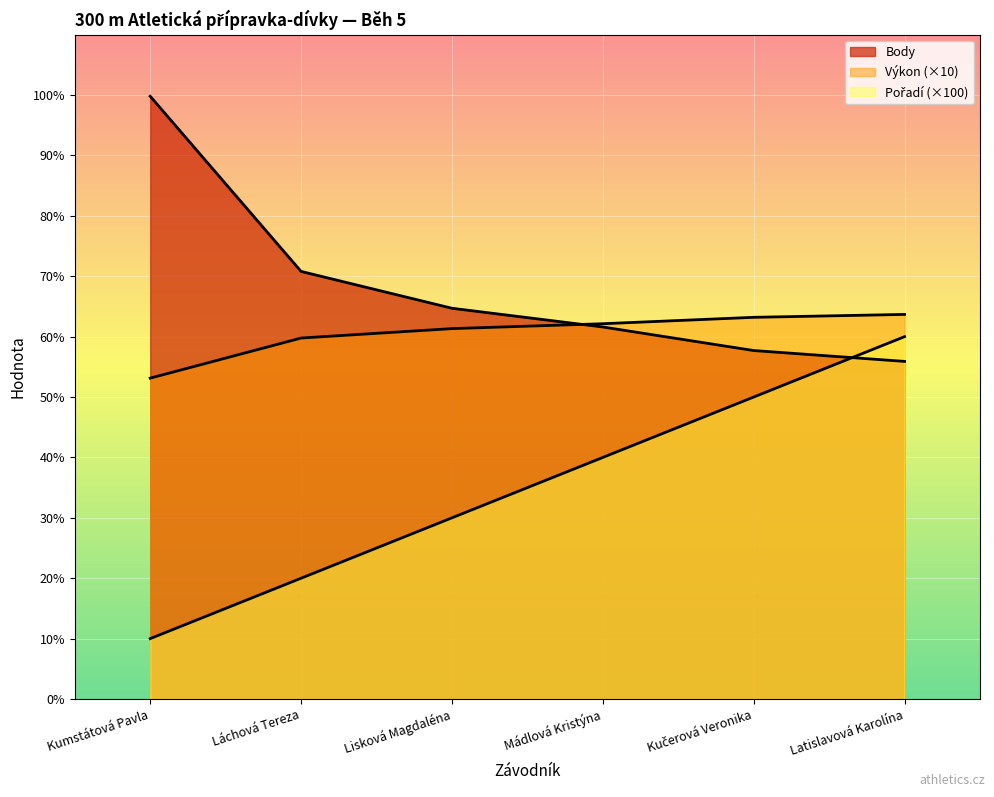

List the series in order of their overall mean, highest first.

Body, Výkon, Pořadí